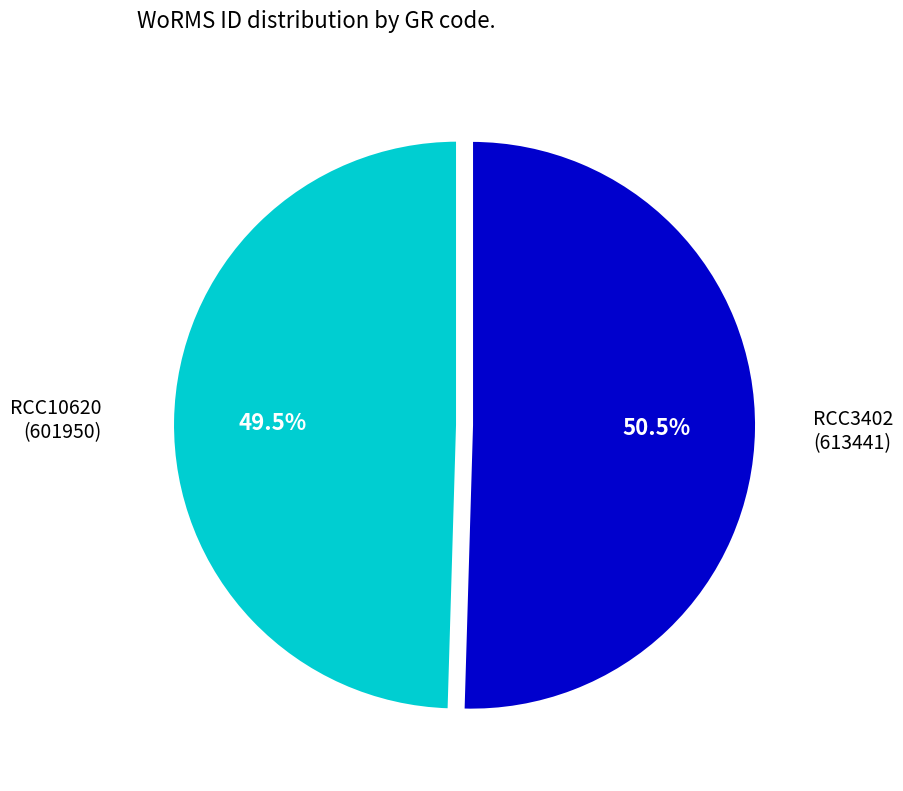

How many slices are in this pie chart?

2